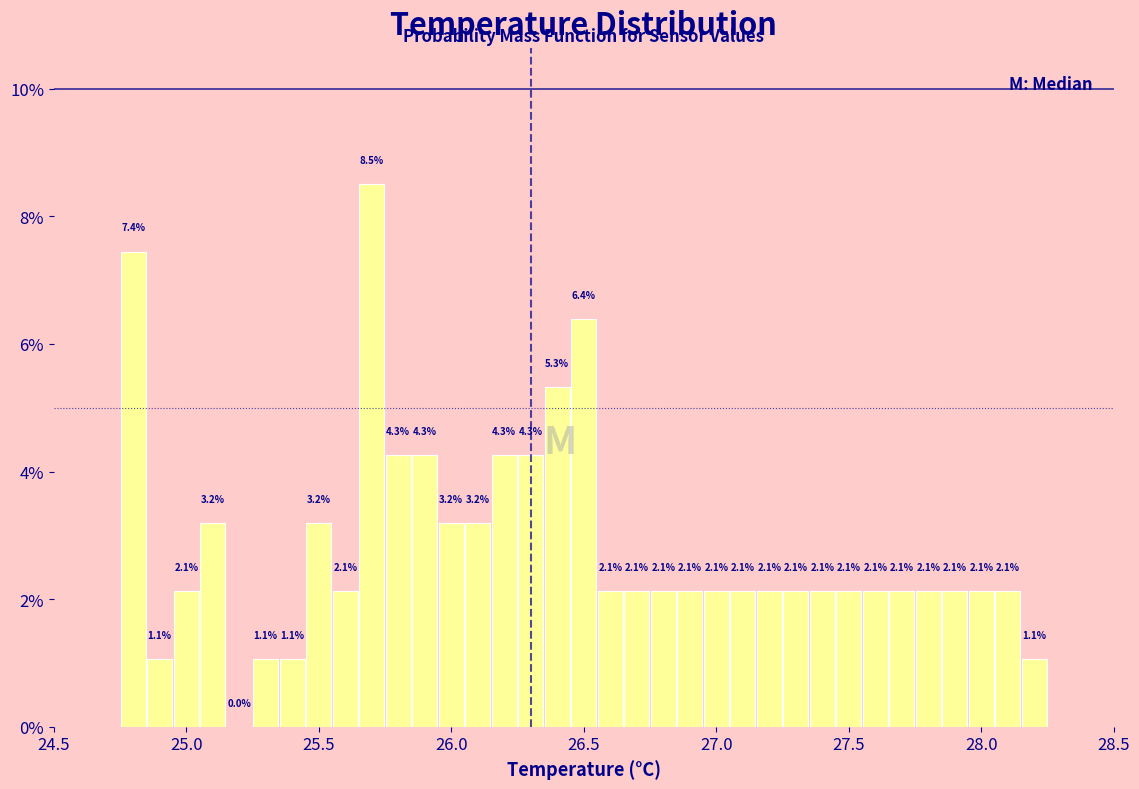

Around what value on the x-axis is the tallest bar? Give the approximate position of its centre, as read against the axis.

25.70